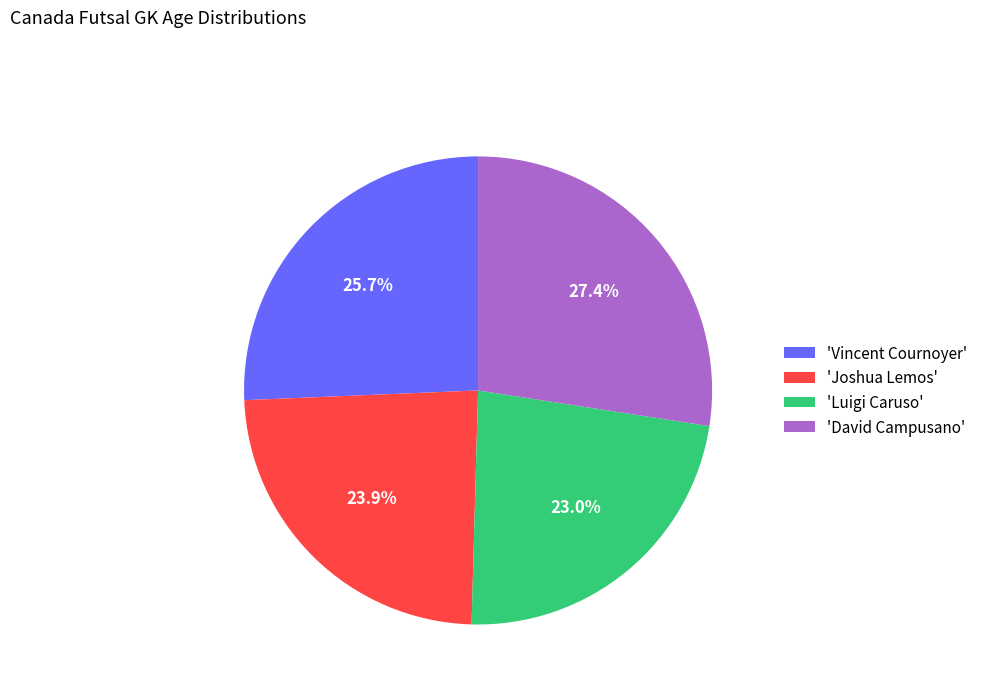

What is the smallest slice in the pie chart?

'Luigi Caruso'